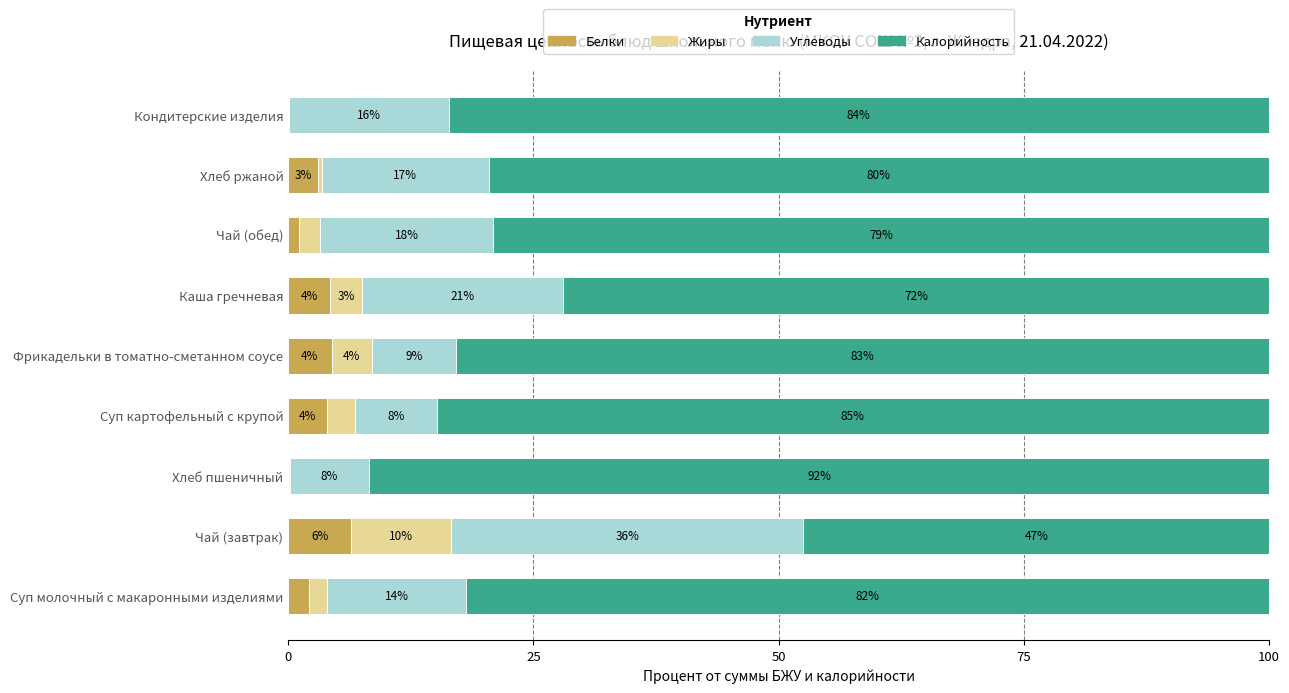

What are all the series names shown in the legend?

Белки, Жиры, Углеводы, Калорийность